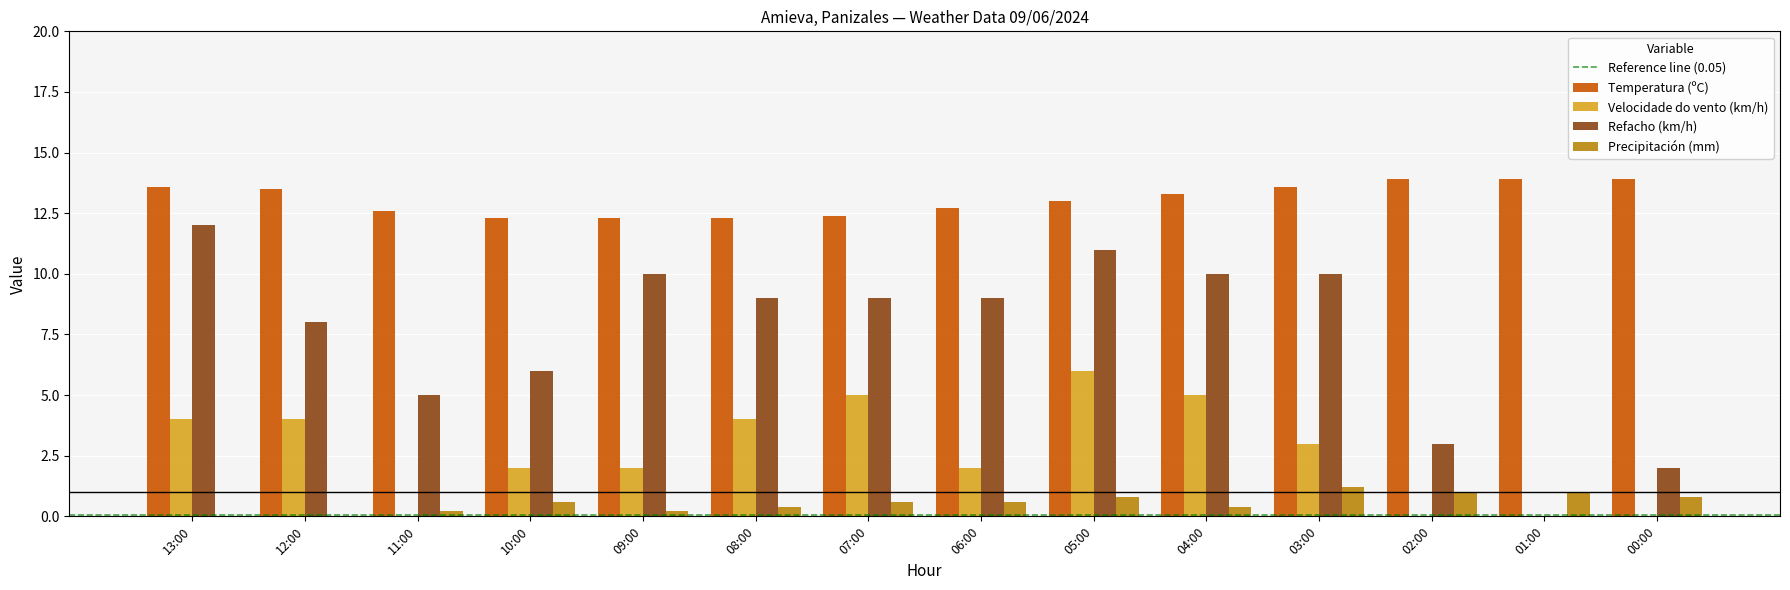

Reading left to right, what are all the values shown in this chart?

Temperatura (ºC): 13.6	13.5	12.6	12.3	12.3	12.3	12.4	12.7	13.0	13.3	13.6	13.9	13.9	13.9
Velocidade do vento (km/h): 4.0	4.0	0.0	2.0	2.0	4.0	5.0	2.0	6.0	5.0	3.0	0.0	0.0	0.0
Refacho (km/h): 12.0	8.0	5.0	6.0	10.0	9.0	9.0	9.0	11.0	10.0	10.0	3.0	0.0	2.0
Precipitación (mm): 0.0	0.0	0.2	0.6	0.2	0.4	0.6	0.6	0.8	0.4	1.2	1.0	1.0	0.8